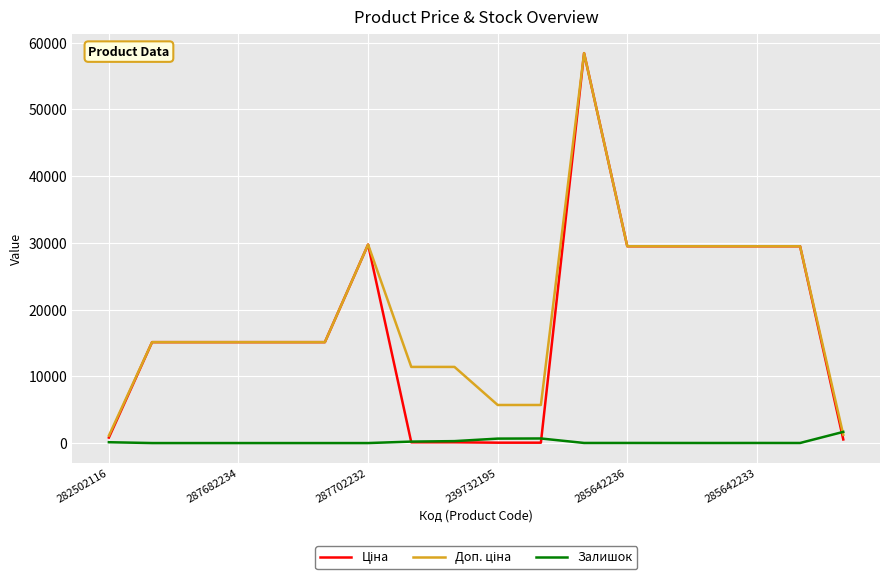

Is this an area chart (filled region under the line)?

No